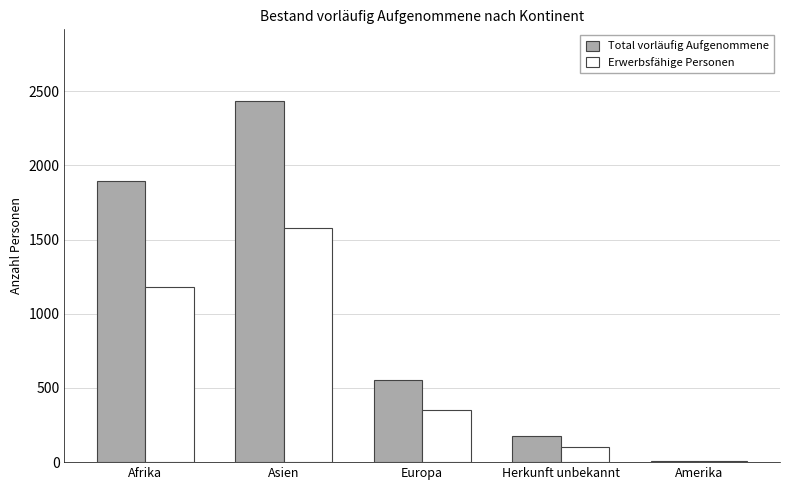

Which series has the largest total across all categories?

Total vorläufig Aufgenommene